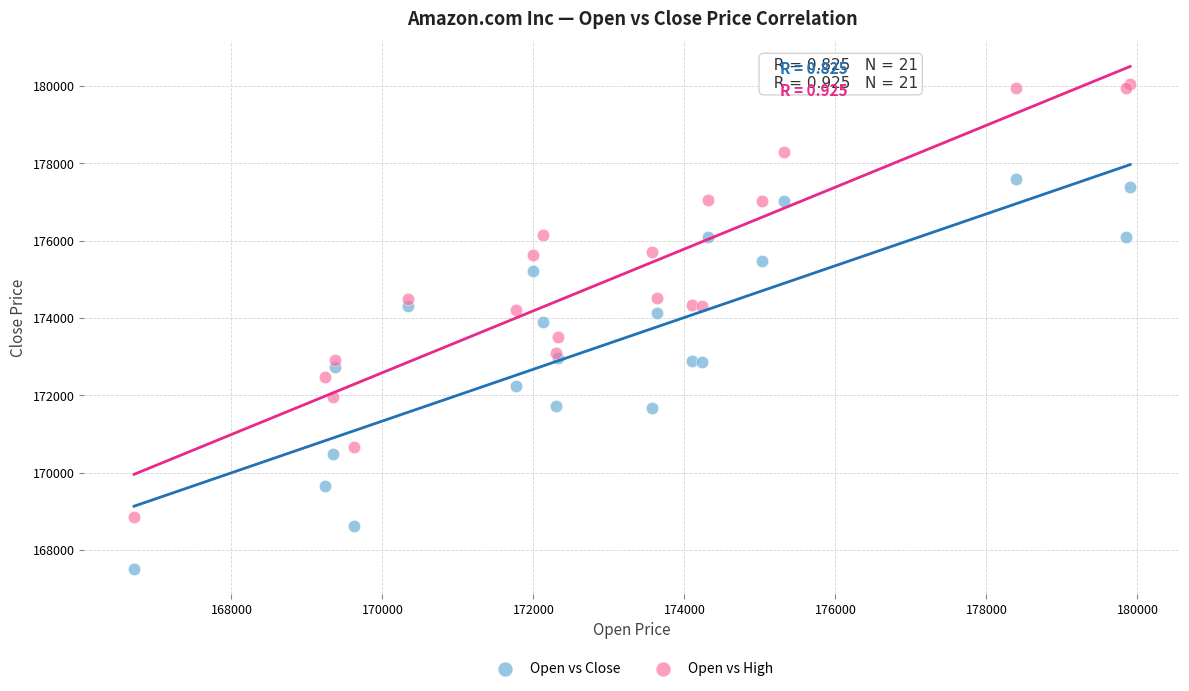

Which series has the widest spread of Y values?

Open vs High